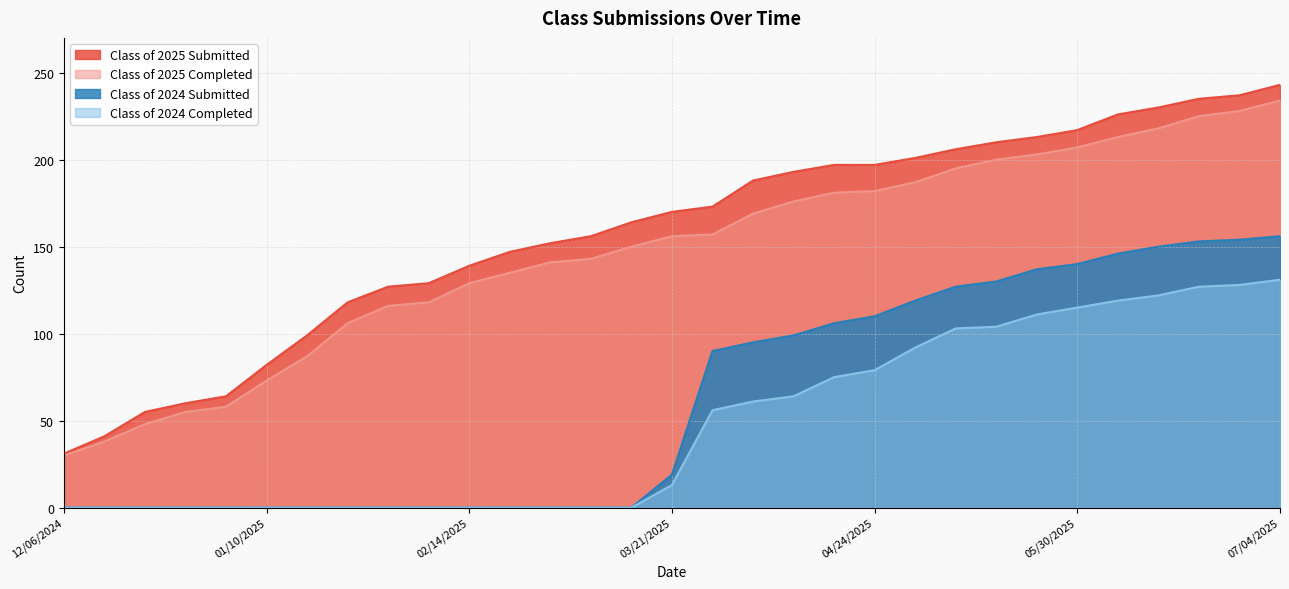

Between 01/24/2025 and 03/14/2025, which is larger?

03/14/2025